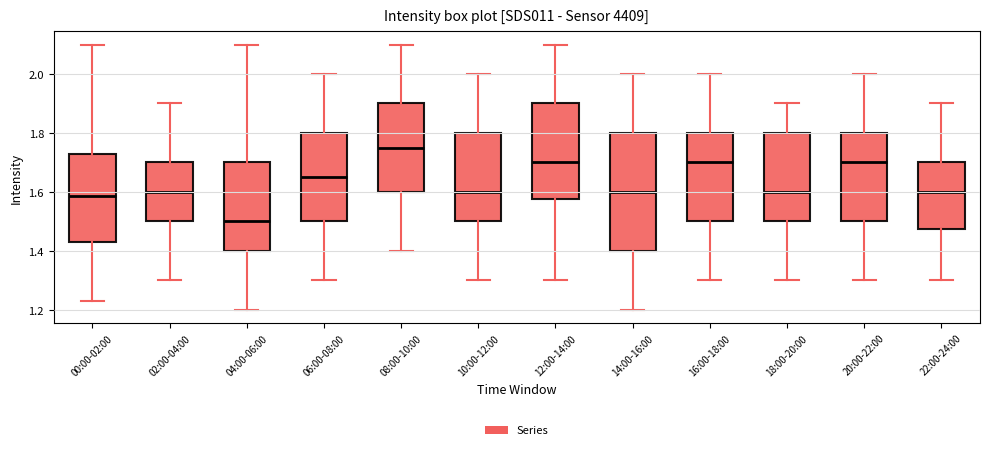

Reading left to right, transcribe this box plot: for each box, give where its median line is, the range the box spans, and where its two whiskers end, as read against the y-axis. The values are not printed on the chart, so give them approximately, as read against the axis.

00:00-02:00: median 1.58, box 1.44 to 1.74, whiskers 1.24 to 2.10
02:00-04:00: median 1.60, box 1.50 to 1.70, whiskers 1.30 to 1.90
04:00-06:00: median 1.50, box 1.40 to 1.70, whiskers 1.20 to 2.10
06:00-08:00: median 1.66, box 1.50 to 1.80, whiskers 1.30 to 2.00
08:00-10:00: median 1.76, box 1.60 to 1.90, whiskers 1.40 to 2.10
10:00-12:00: median 1.60, box 1.50 to 1.80, whiskers 1.30 to 2.00
12:00-14:00: median 1.70, box 1.58 to 1.90, whiskers 1.30 to 2.10
14:00-16:00: median 1.60, box 1.40 to 1.80, whiskers 1.20 to 2.00
16:00-18:00: median 1.70, box 1.50 to 1.80, whiskers 1.30 to 2.00
18:00-20:00: median 1.60, box 1.50 to 1.80, whiskers 1.30 to 1.90
20:00-22:00: median 1.70, box 1.50 to 1.80, whiskers 1.30 to 2.00
22:00-24:00: median 1.60, box 1.48 to 1.70, whiskers 1.30 to 1.90